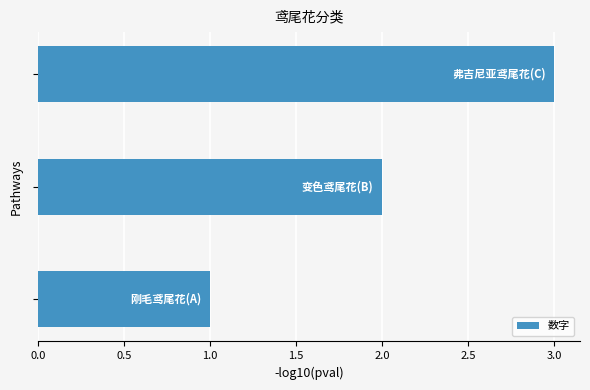

What is the greatest value displayed?

3